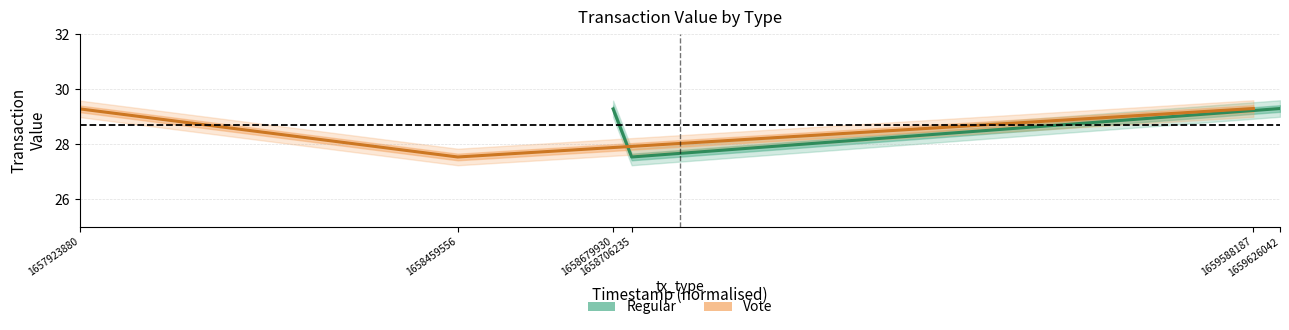

What are all the series names shown in the legend?

Regular, Vote